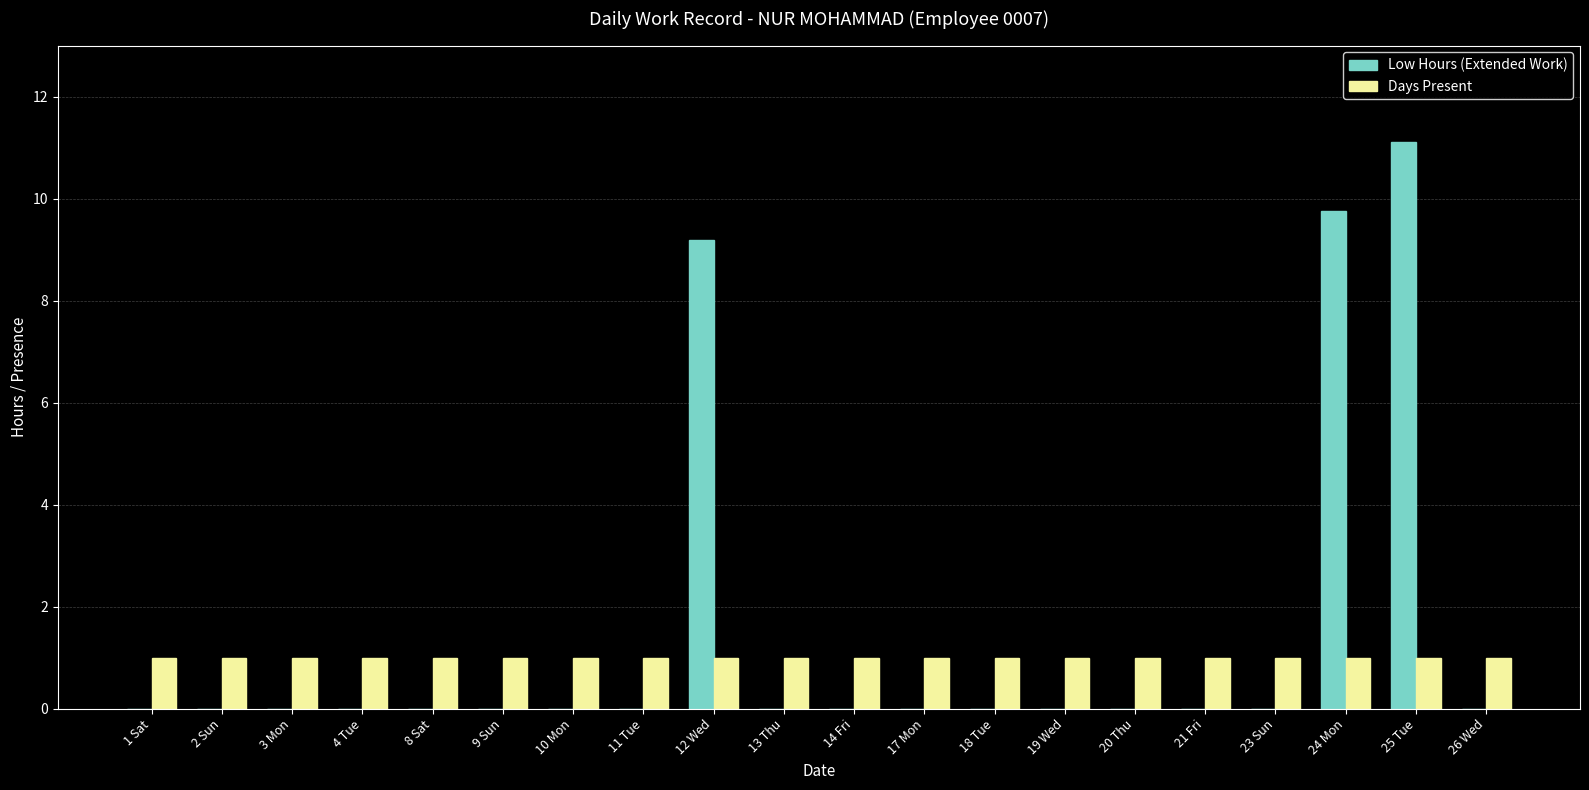

At which label does Low Hours (Extended Work) reach its peak?

25 Tue